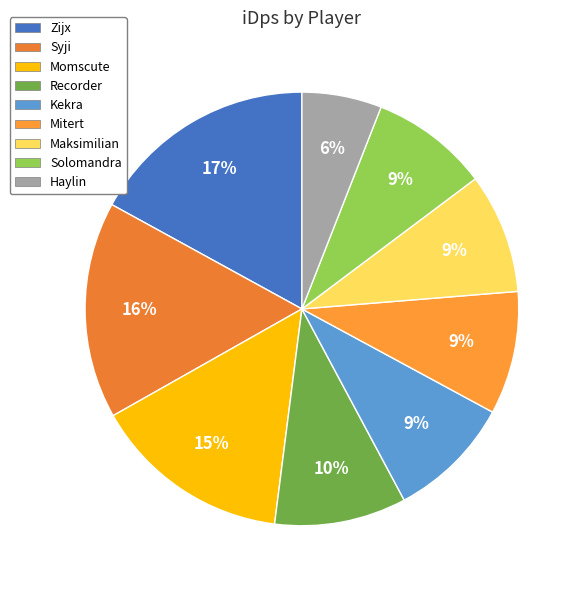

Is it true that Recorder is 1% of the pie?

False